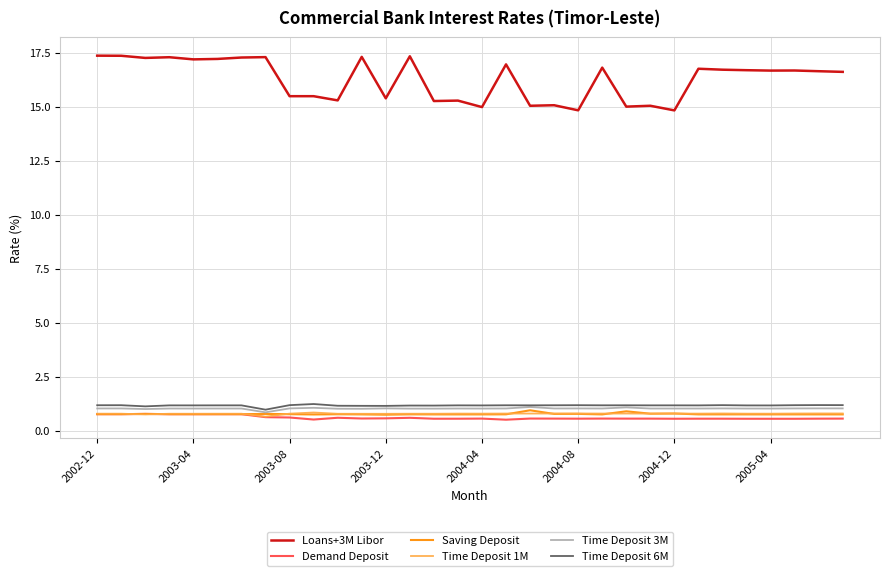

Which series has the widest spread of values?

Loans+3M Libor